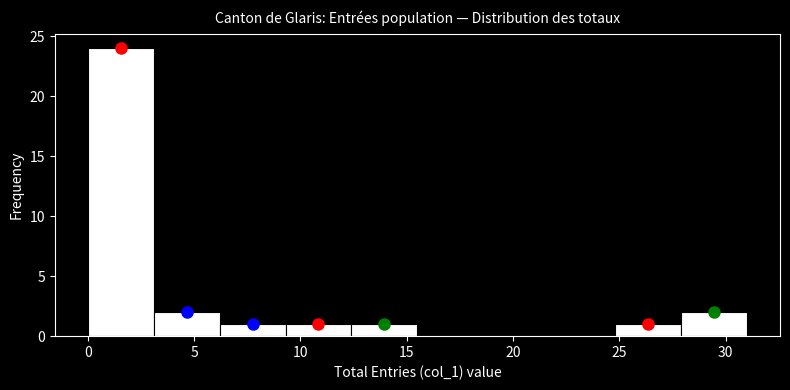

Over which range of the x-axis is the bar tallest?

0.0 to 3.1